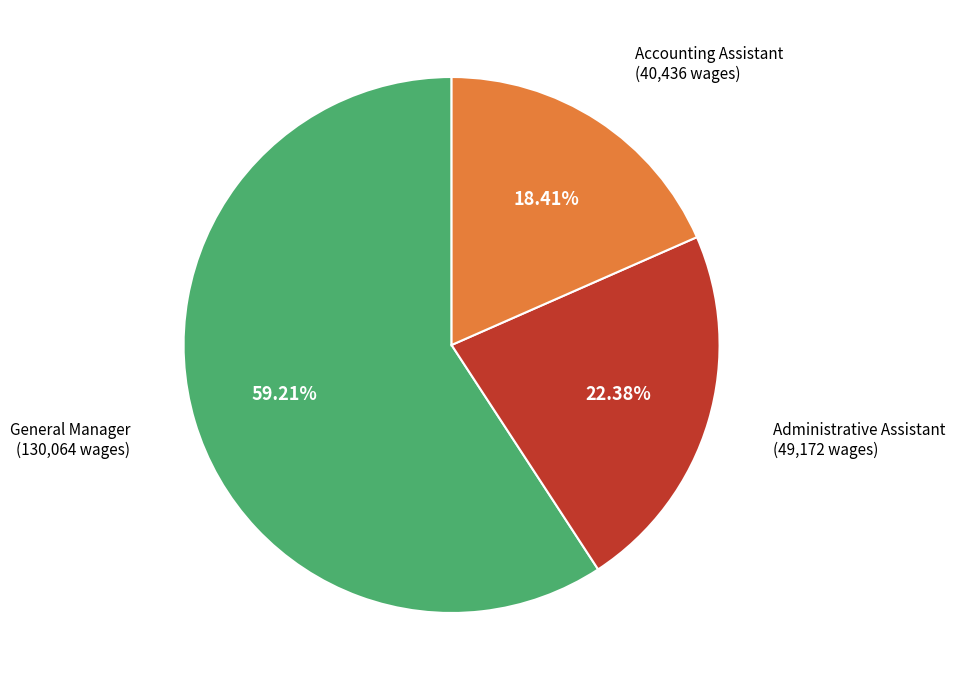

What is the smallest slice in the pie chart?

Accounting Assistant